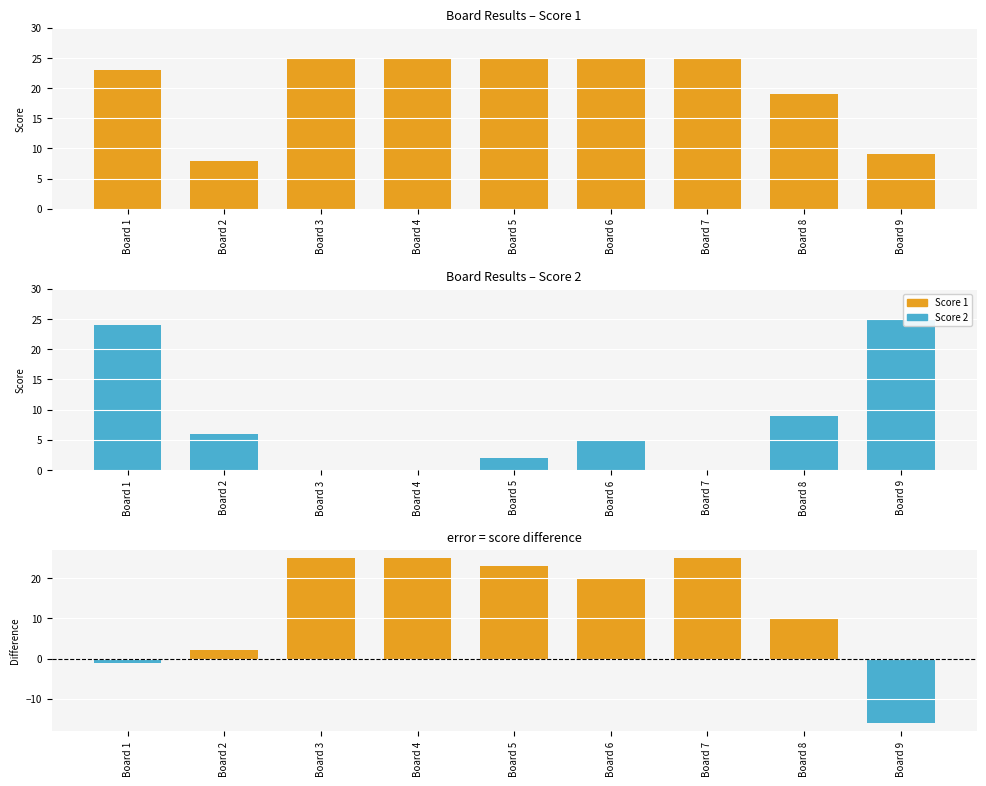

Which category has the lowest value in the Score Difference series?

Board 9